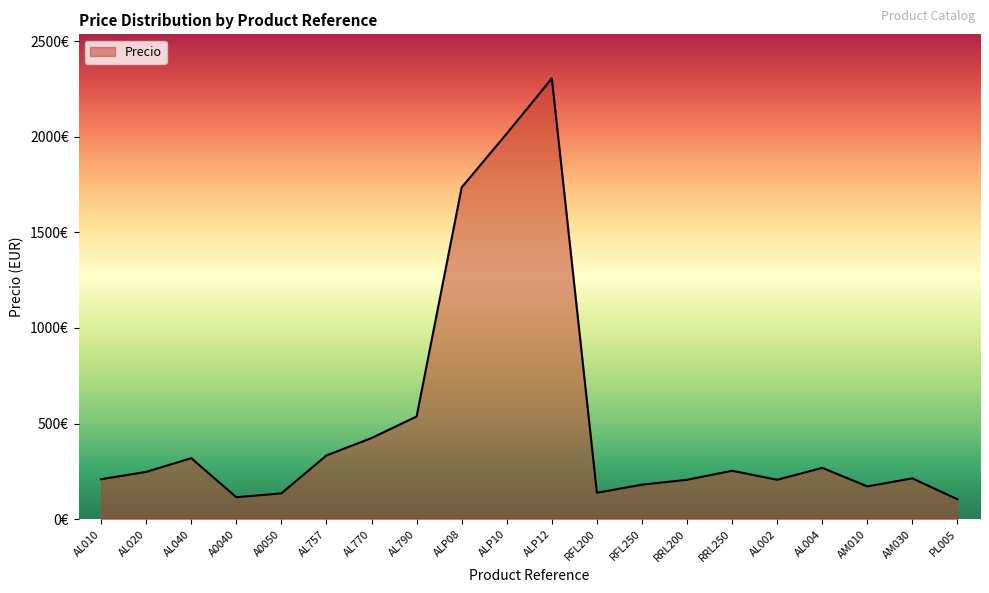

Where is the first local minimum?

A0040